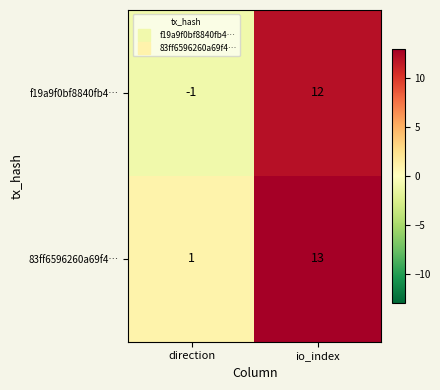

Which category has the lowest value across all series?

direction